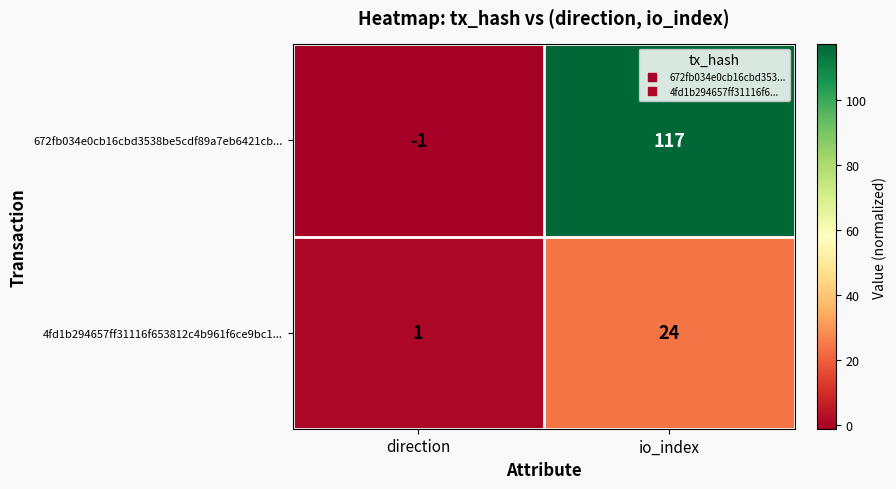

Is it true that 672fb034e0cb16cbd3538be5cdf89a7eb6421cb... equals 117 at io_index?

True